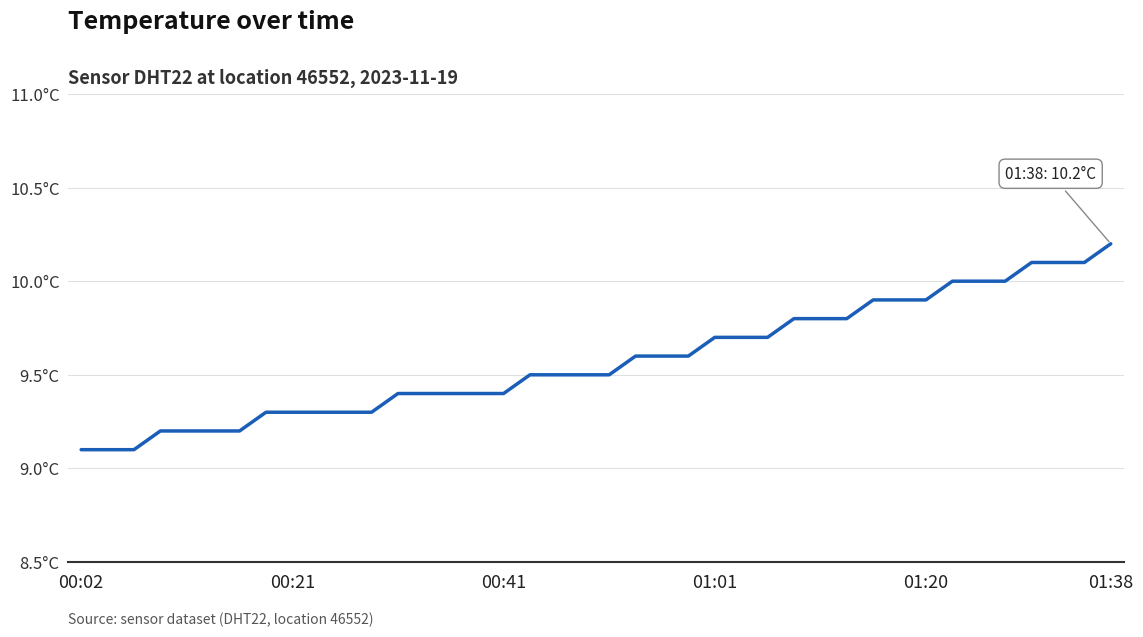

Does the chart display data point markers on the line(s)?

No